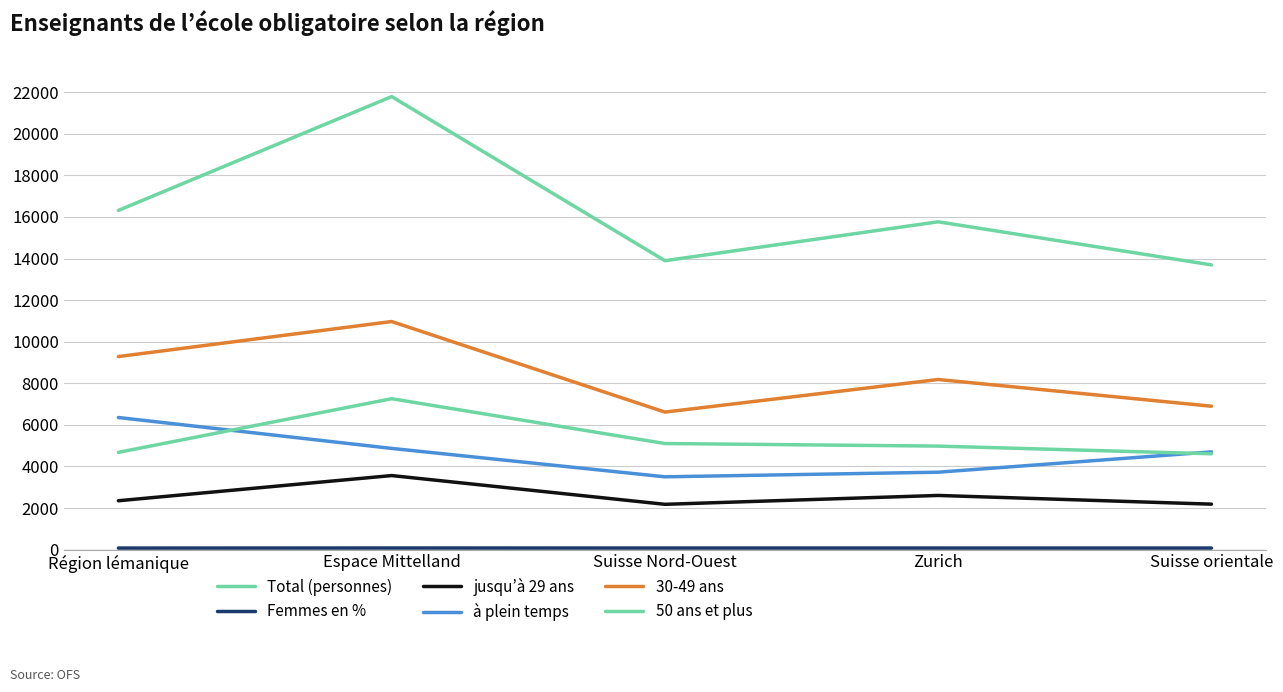

Does the chart have visible grid lines?

Yes